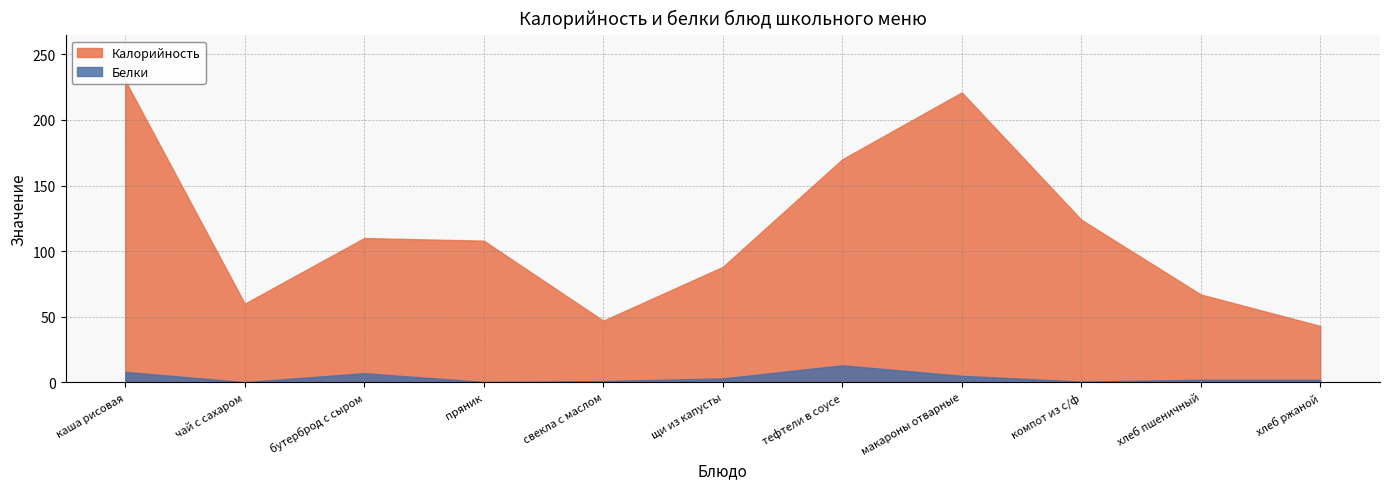

Between каша рисовая and хлеб пшеничный, which series saw the biggest shift?

Калорийность